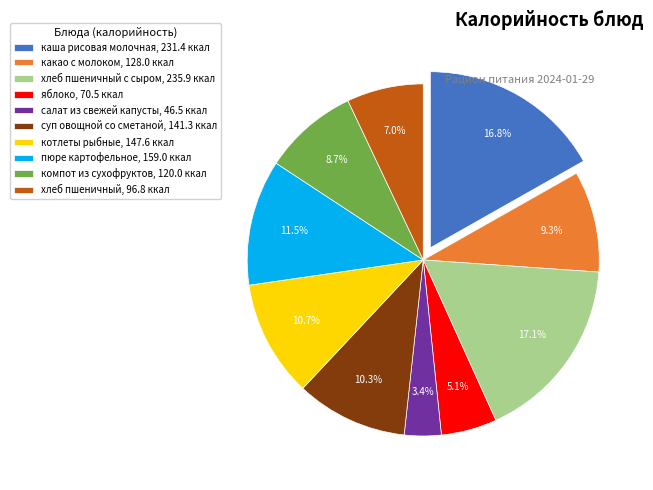

Is there any slice that represents more than half of the pie?

No